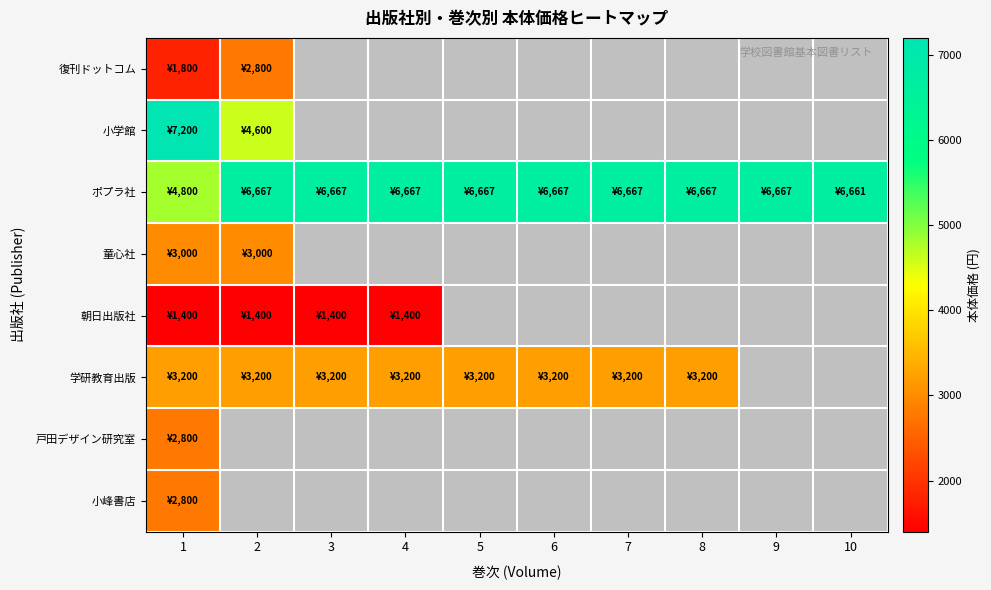

Which series has the largest range (max minus min)?

小学館